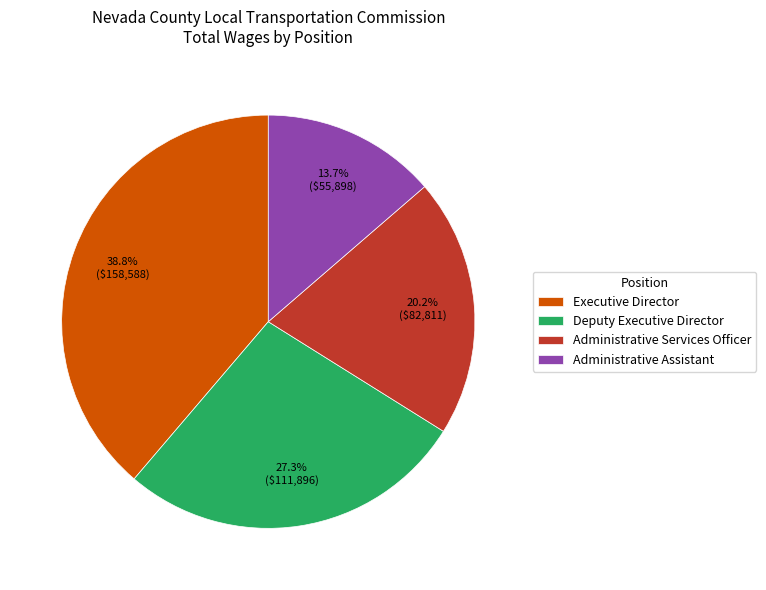

Which slice is the largest?

Executive Director